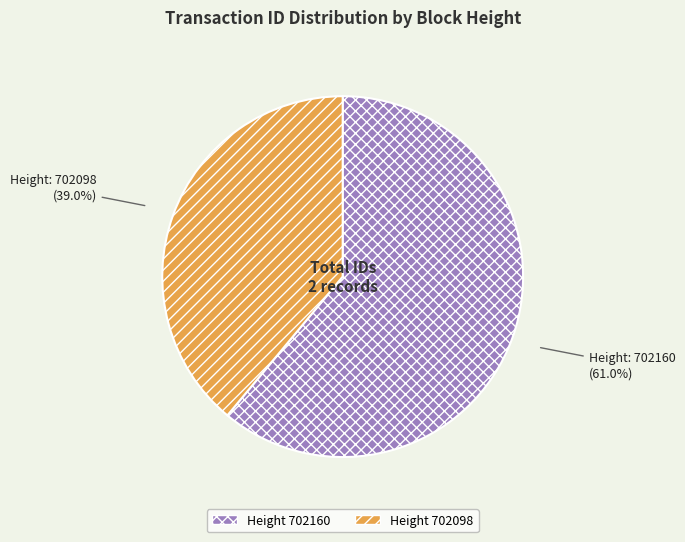

Does any single category account for the majority?

Yes